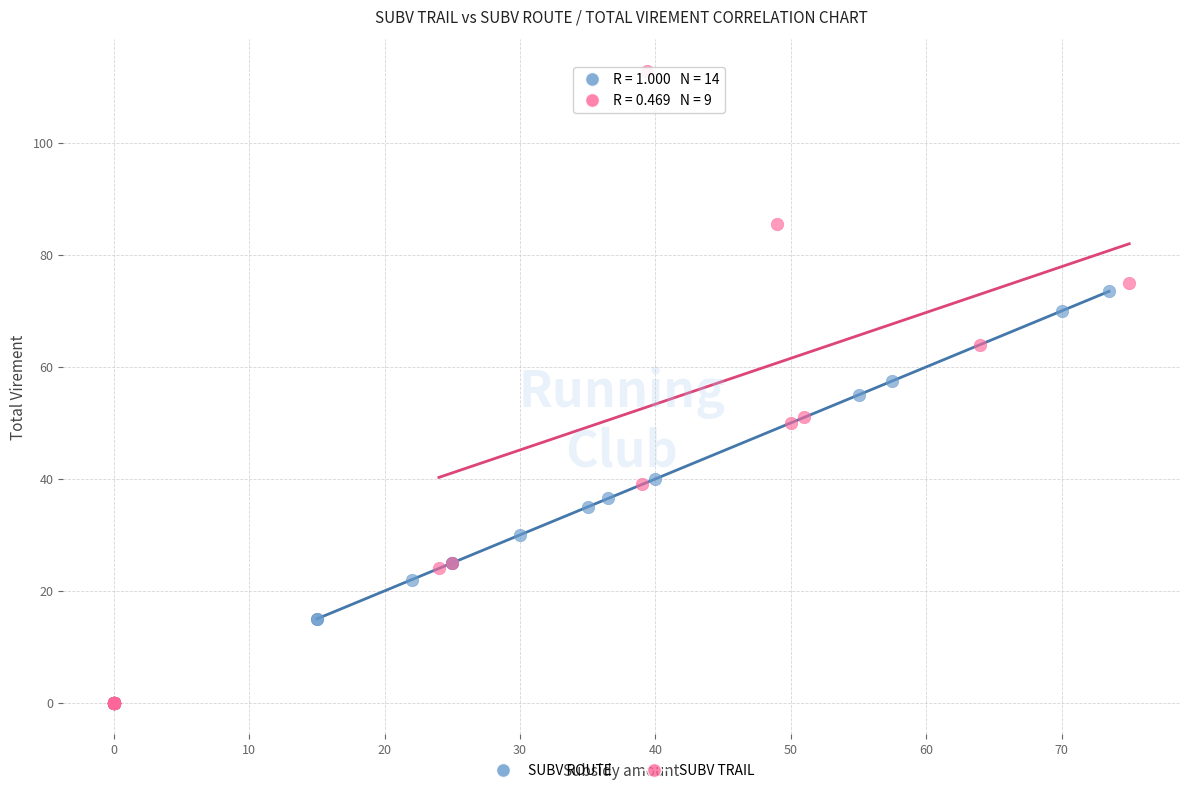

Which series contains the highest Y value?

SUBV TRAIL